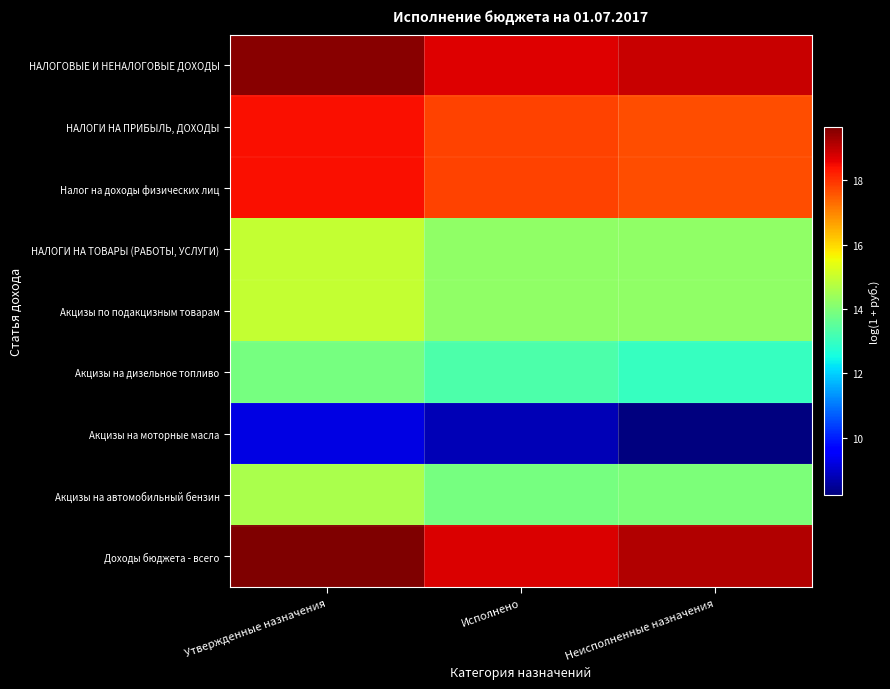

Reading left to right, what are all the values shown in this chart?

НАЛОГОВЫЕ И НЕНАЛОГОВЫЕ ДОХОДЫ: Утвержденные назначения=19.5	Исполнено=18.7	Неисполненные назначения=18.9
НАЛОГИ НА ПРИБЫЛЬ, ДОХОДЫ: Утвержденные назначения=18.4	Исполнено=17.8	Неисполненные назначения=17.6
Налог на доходы физических лиц: Утвержденные назначения=18.4	Исполнено=17.8	Неисполненные назначения=17.6
НАЛОГИ НА ТОВАРЫ (РАБОТЫ, УСЛУГИ): Утвержденные назначения=14.9	Исполнено=14.2	Неисполненные назначения=14.2
Акцизы по подакцизным товарам: Утвержденные назначения=14.9	Исполнено=14.2	Неисполненные назначения=14.2
Акцизы на дизельное топливо: Утвержденные назначения=13.9	Исполнено=13.3	Неисполненные назначения=13.0
Акцизы на моторные масла: Утвержденные назначения=9.2	Исполнено=8.8	Неисполненные назначения=8.2
Акцизы на автомобильный бензин: Утвержденные назначения=14.6	Исполнено=13.9	Неисполненные назначения=14.0
Доходы бюджета - всего: Утвержденные назначения=19.6	Исполнено=18.7	Неисполненные назначения=19.1